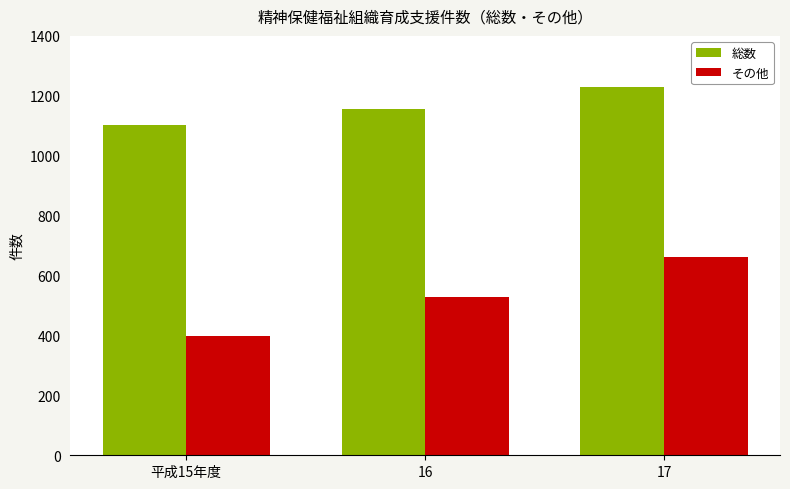

At which category is the sum across all series the highest?

17